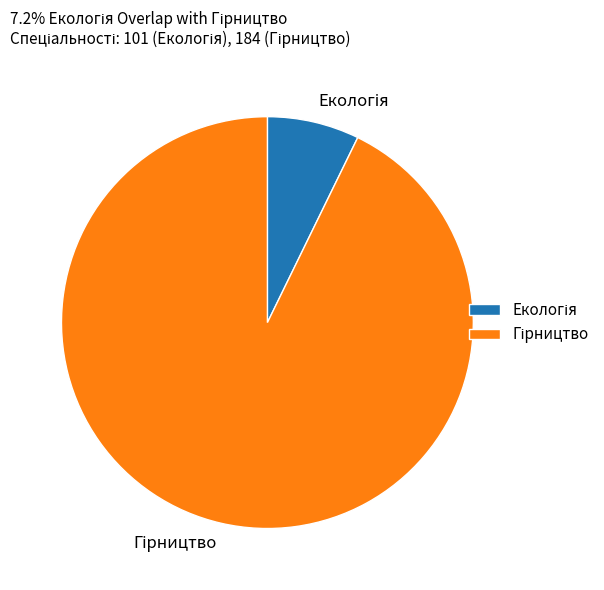

How many segments does this pie chart have?

2